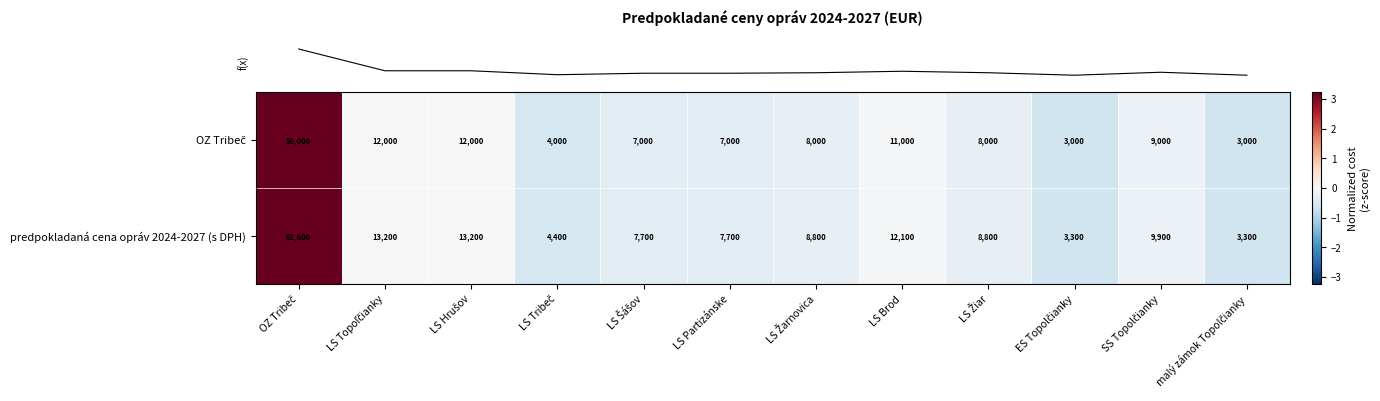

Which series has the widest spread of values?

predpokladaná cena opráv 2024-2027 (s DPH)